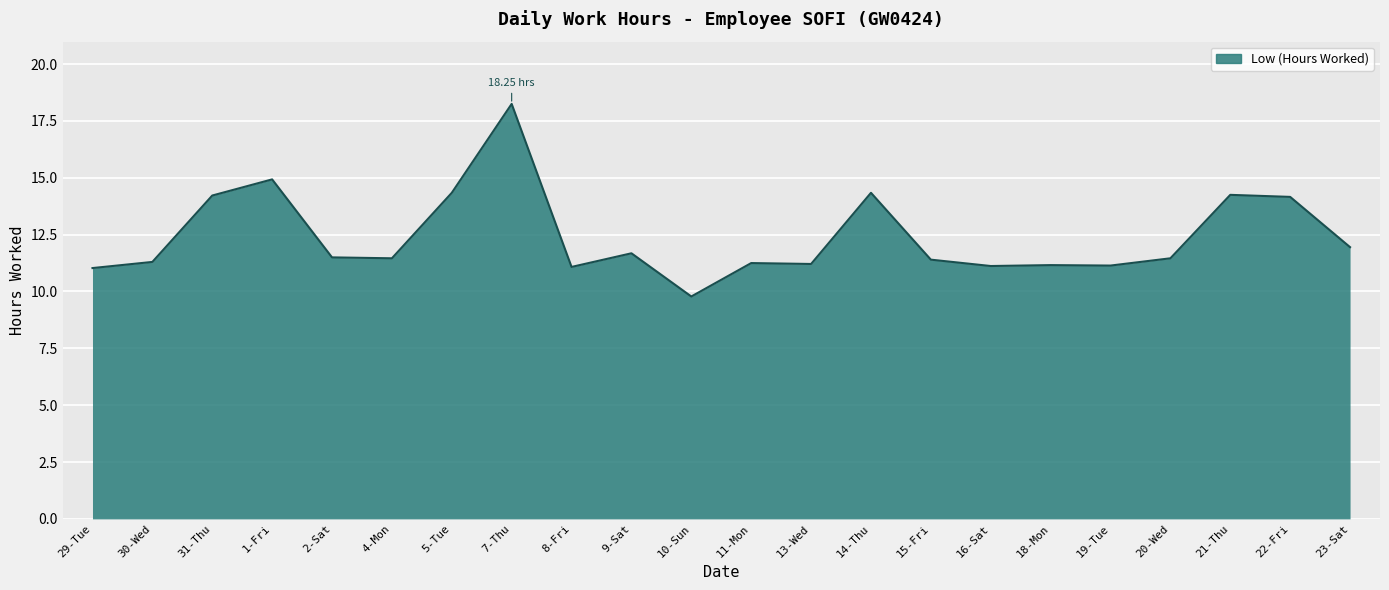

What is the difference between the values at 23-Sat and 31-Thu?

2.3